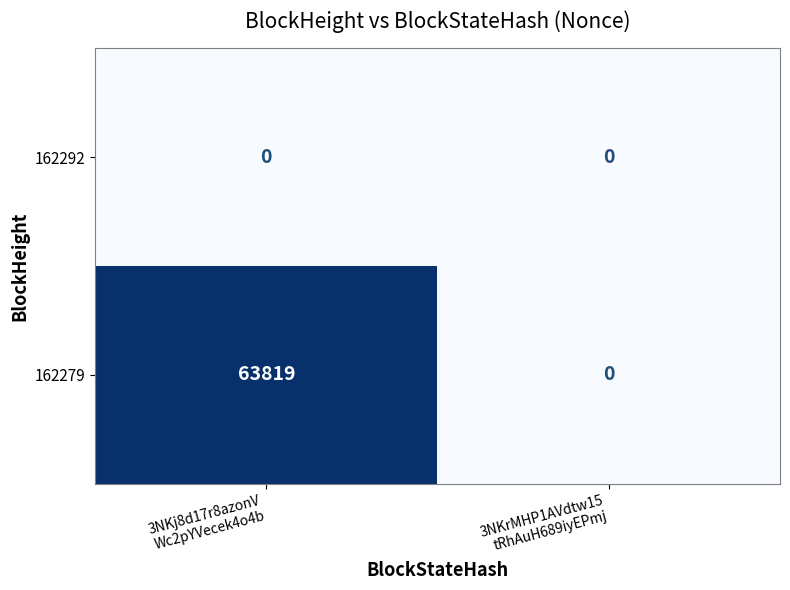

Which series has the largest total across all categories?

162279